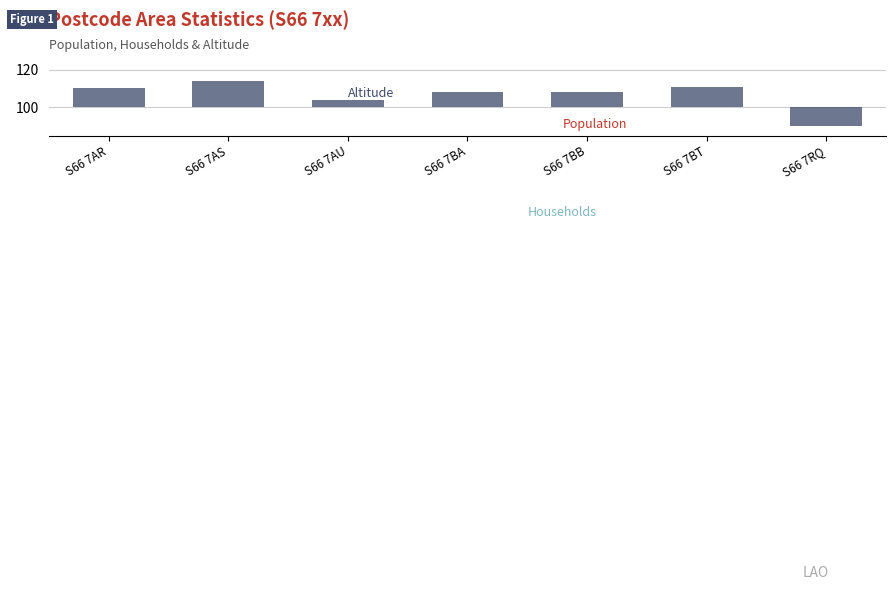

True or false: Households has a value of 0 at S66 7RQ.

True